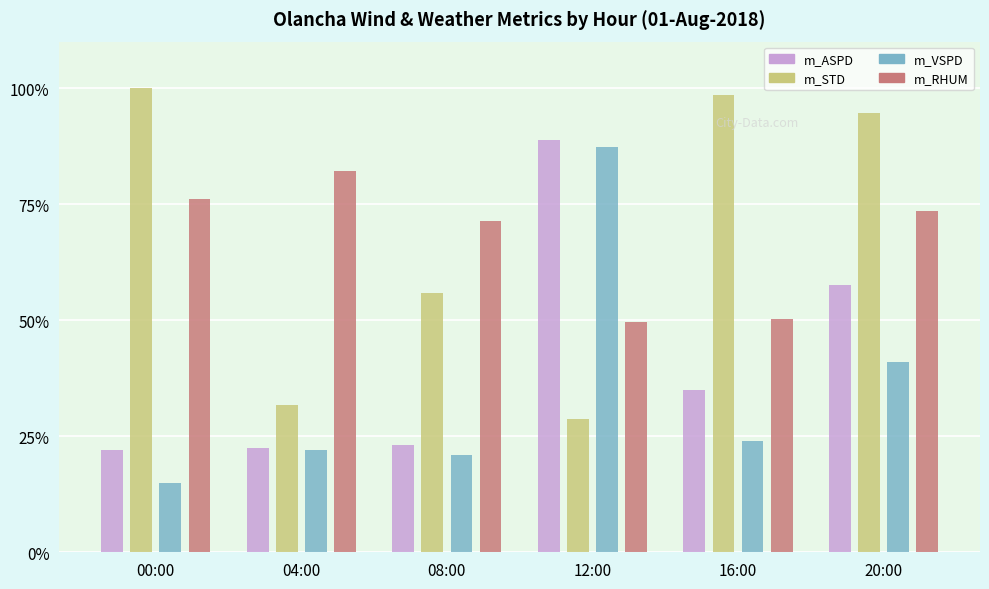

At how many categories does at least one series exceed 19?

6